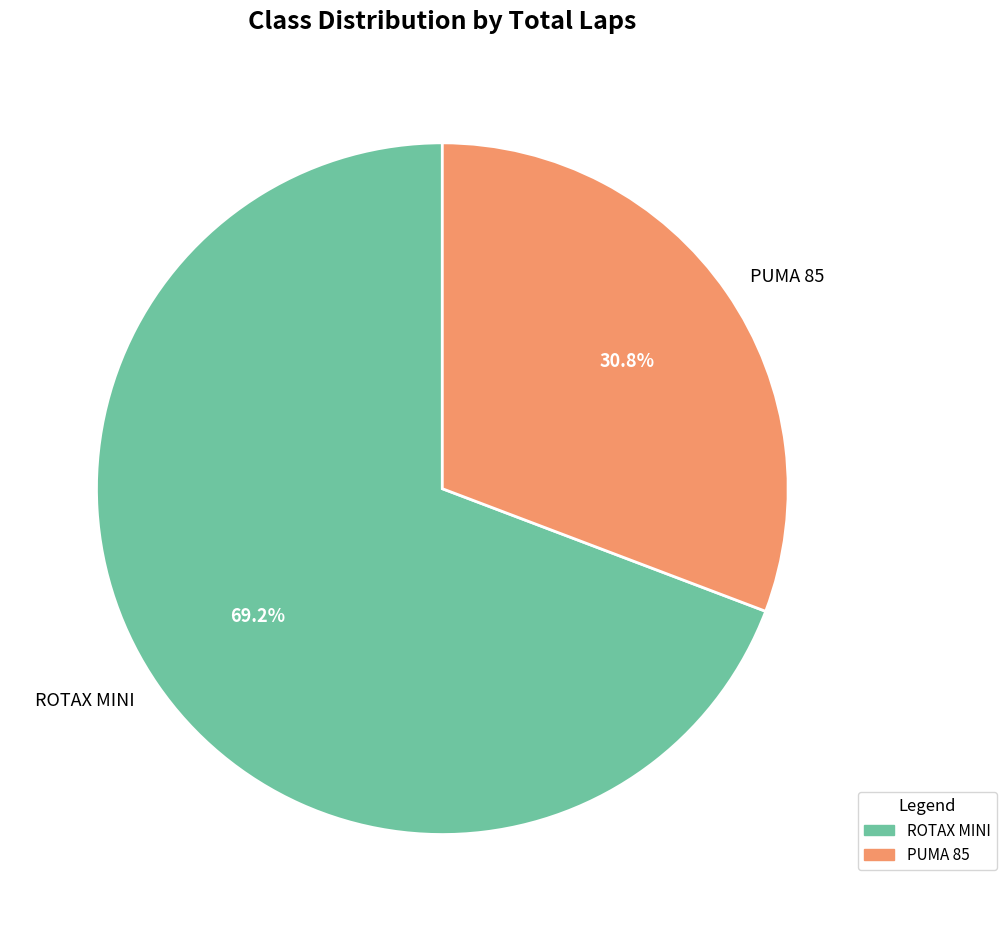

True or false: ROTAX MINI accounts for 69% of the total.

True